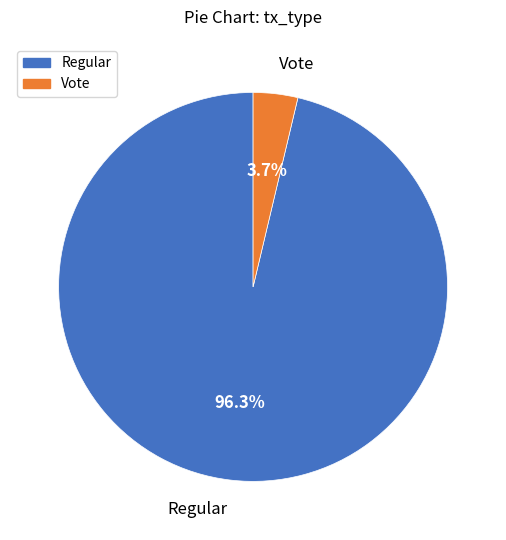

Combined, do Vote and Regular account for over 50%?

Yes